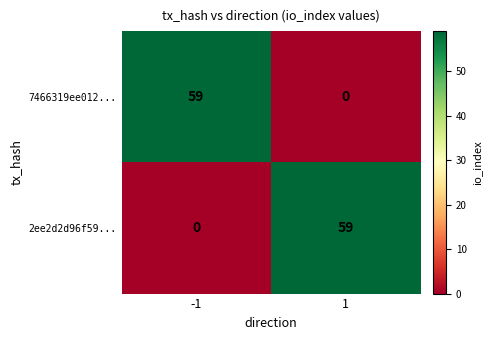

Is the value of 2ee2d2d96f59... at 1 greater than the value of 7466319ee012... at 1?

Yes